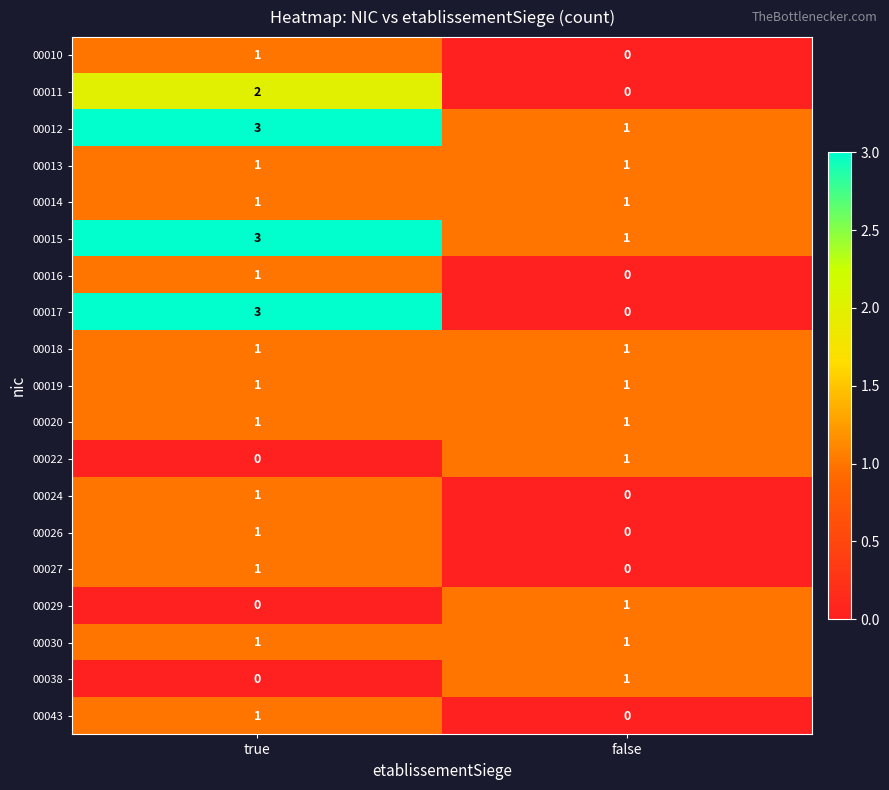

Is it true that 00022 equals 0 at true?

True